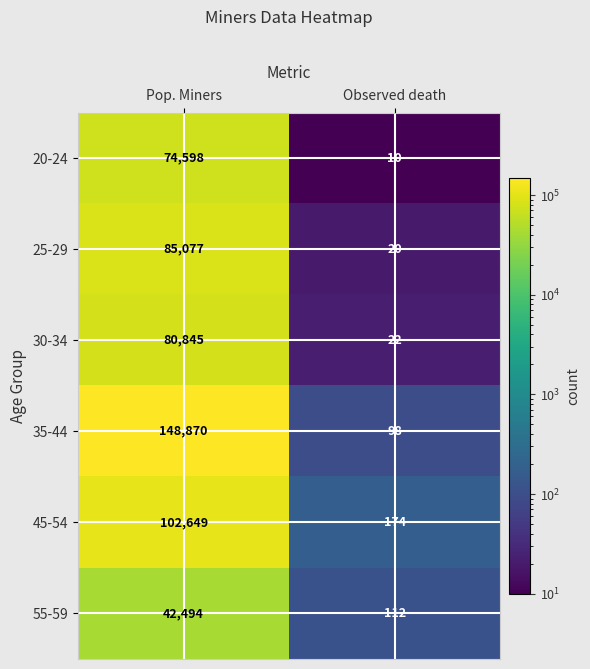

What is the total value across all series at Pop. Miners?

534533